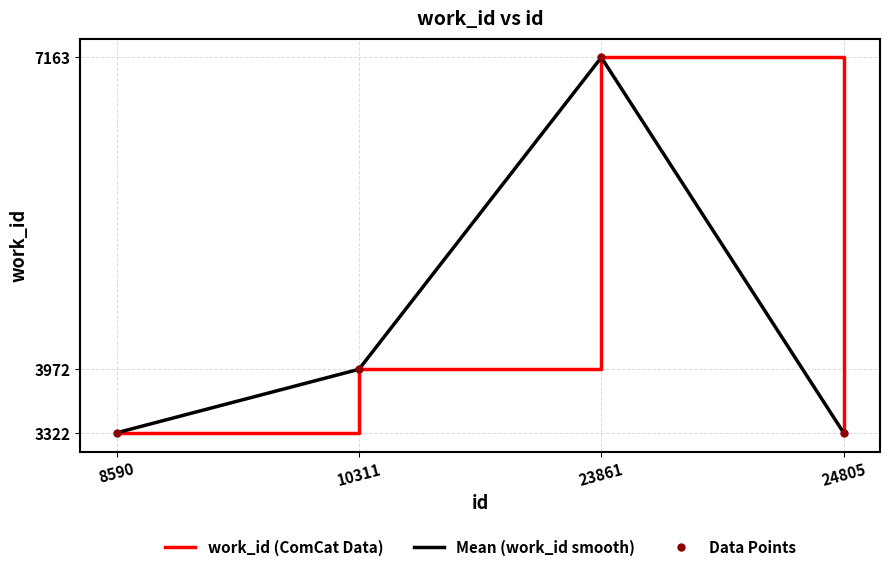

Reading left to right, extract all data points from this chart.

3322	3972	7163	3322